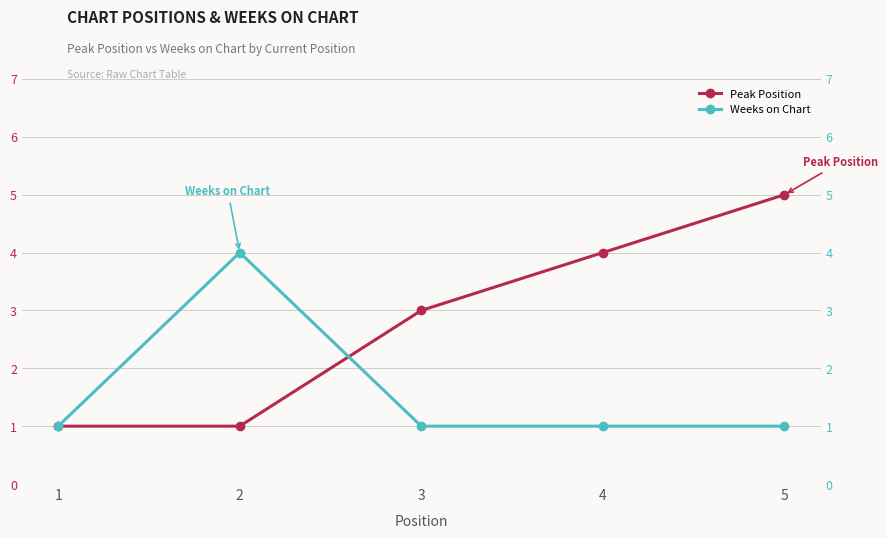

Between which two adjacent categories do Weeks on Chart and Peak Position first intersect?

2 and 3